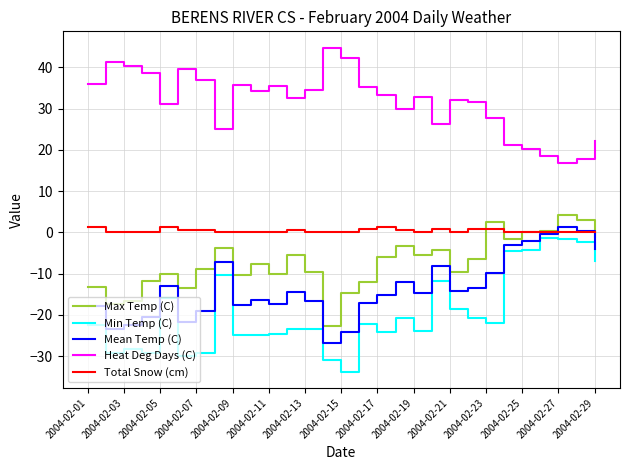

What is the smallest value displayed?

-33.8